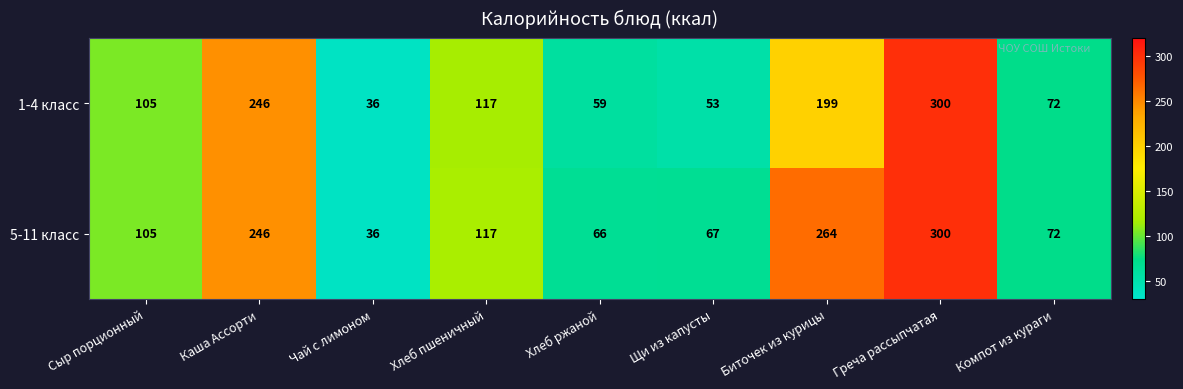

The value of 5-11 класс at Сыр порционный is 28. True or false?

False